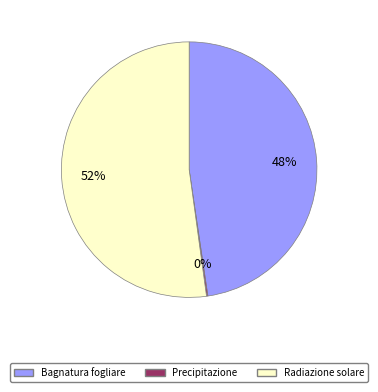

Combined, do Bagnatura fogliare and Radiazione solare account for over 50%?

Yes